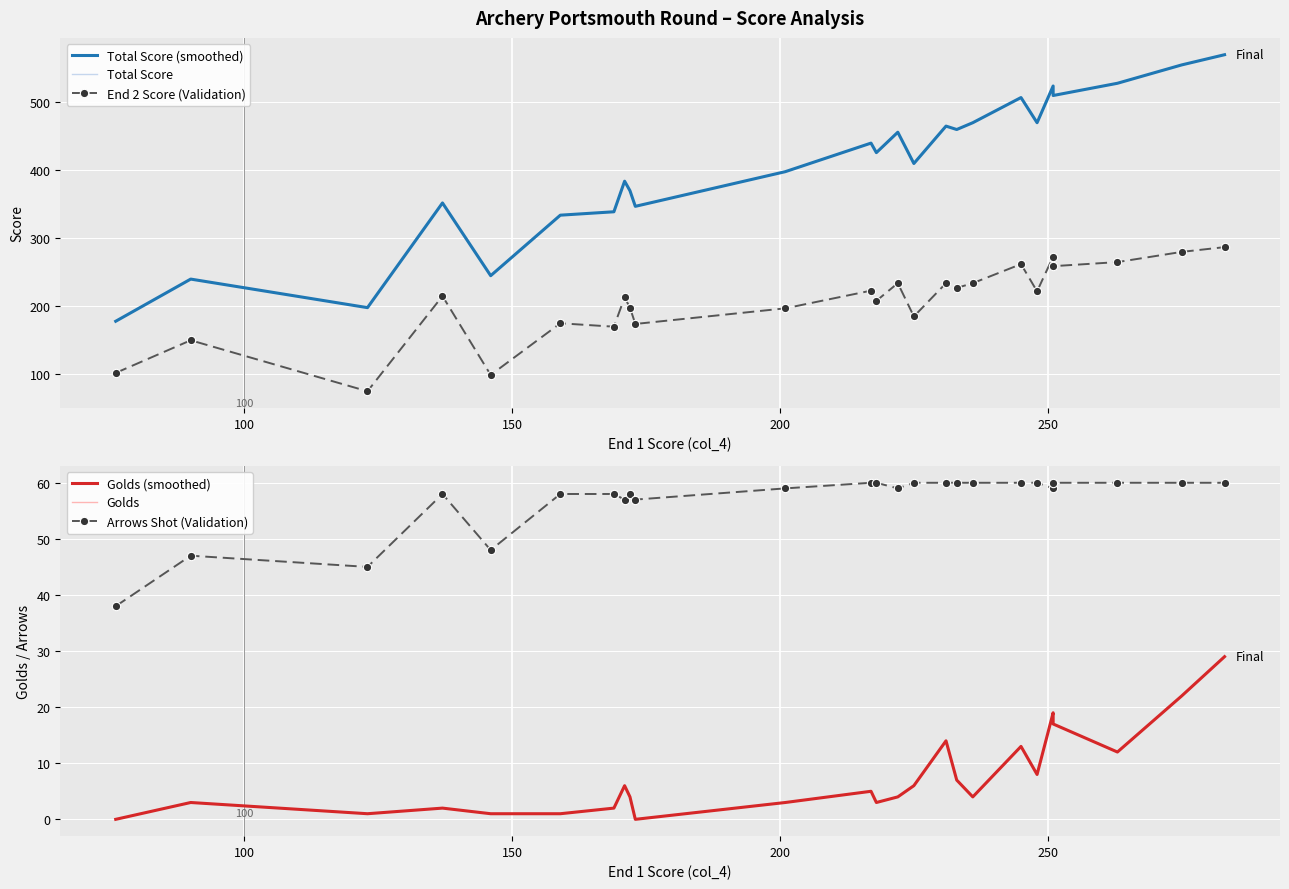

Is this an area chart (filled region under the line)?

No